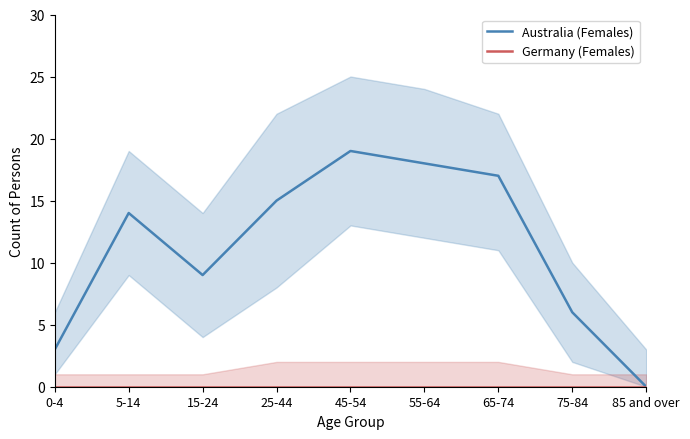

What position from the left is 5-14?

2